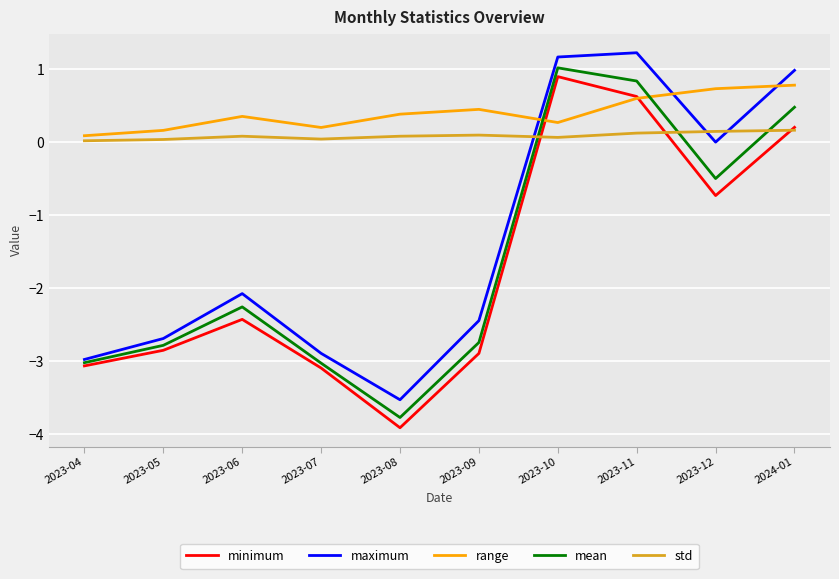

True or false: std and mean intersect in this chart.

True